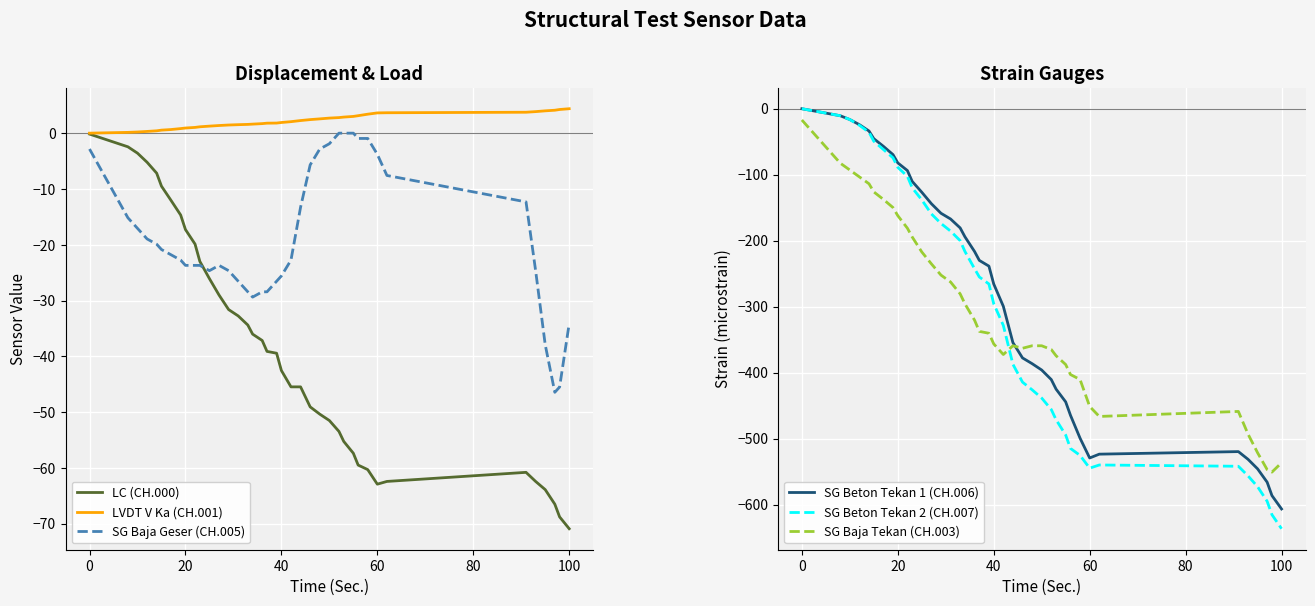

What is the highest value of the SG Baja Tekan (CH.003) series?

-17.1